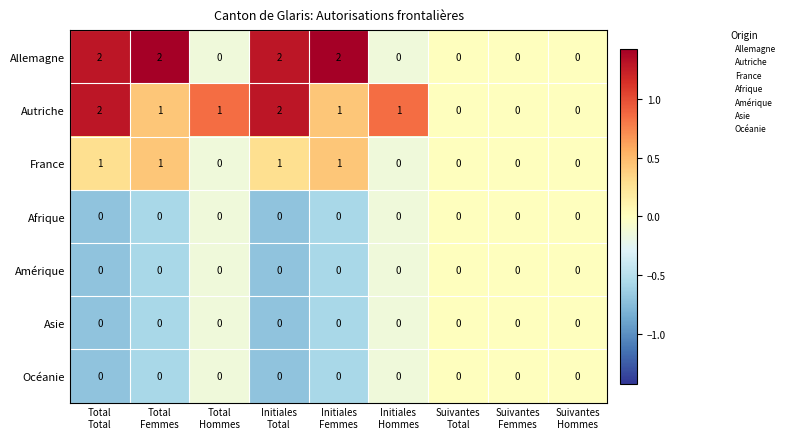

How many France values are between 0 and 1?

9